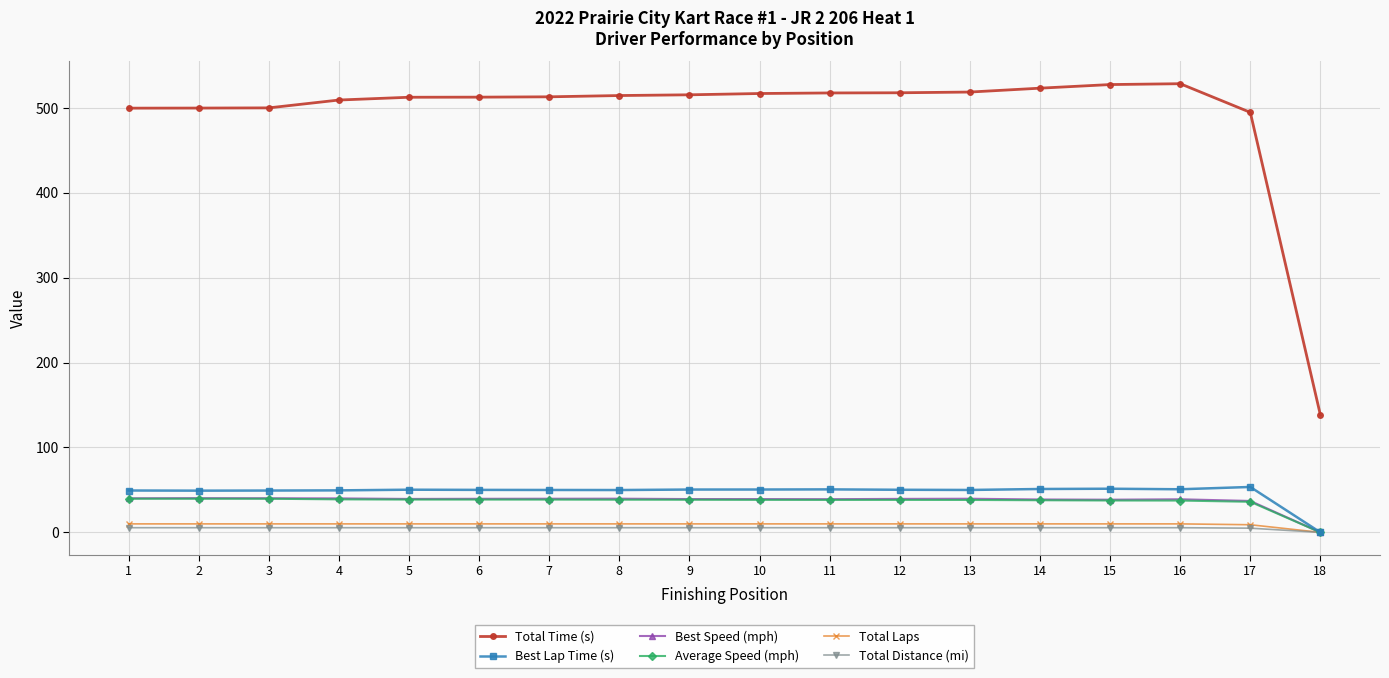

Which series has the widest spread of values?

Total Time (s)